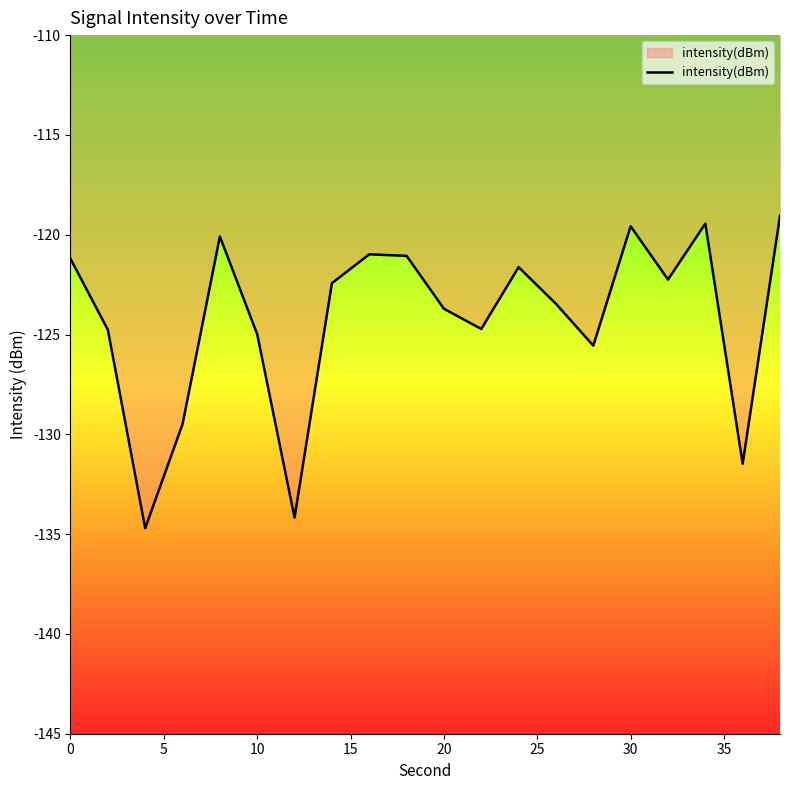

What is the greatest value displayed?

-119.1